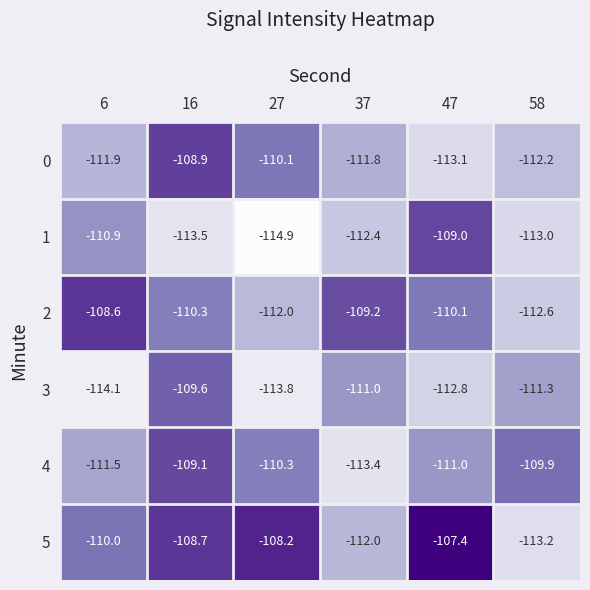

Count the number of data series in this chart.

6